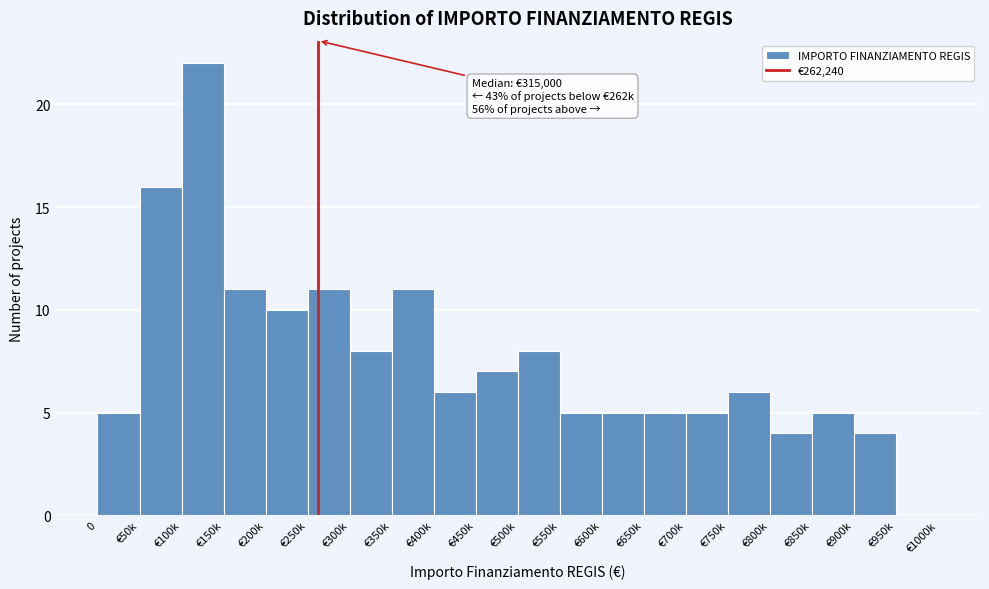

Reading right to left, extract all data points from this chart.

€950k=0	€900k=4	€850k=5	€800k=4	€750k=6	€700k=5	€650k=5	€600k=5	€550k=5	€500k=8	€450k=7	€400k=6	€350k=11	€300k=8	€250k=11	€200k=10	€150k=11	€100k=22	€50k=16	0=5